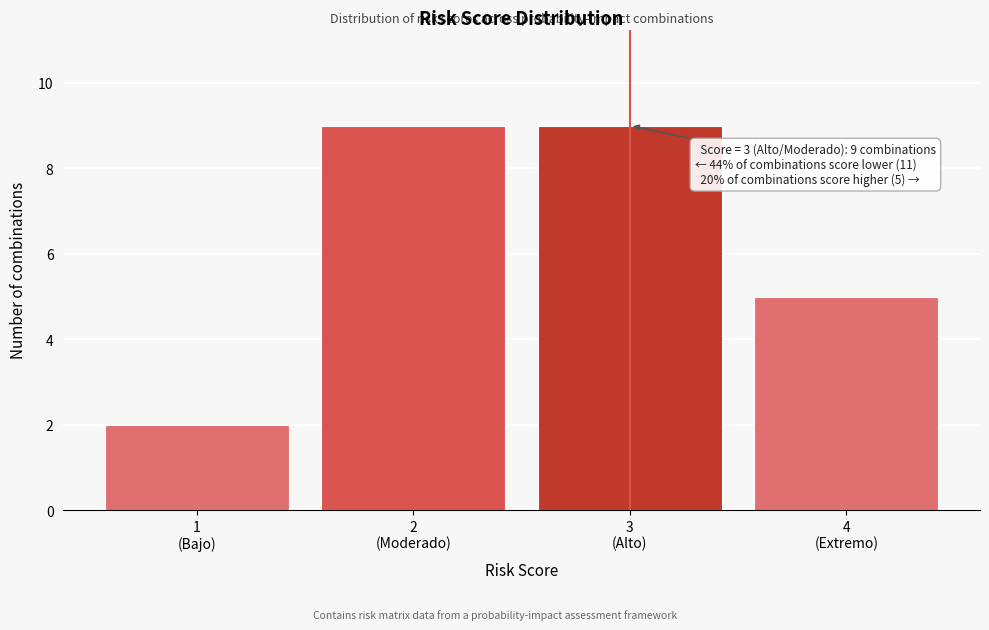

Reading right to left, list all the values displayed in this chart.

5	9	9	2